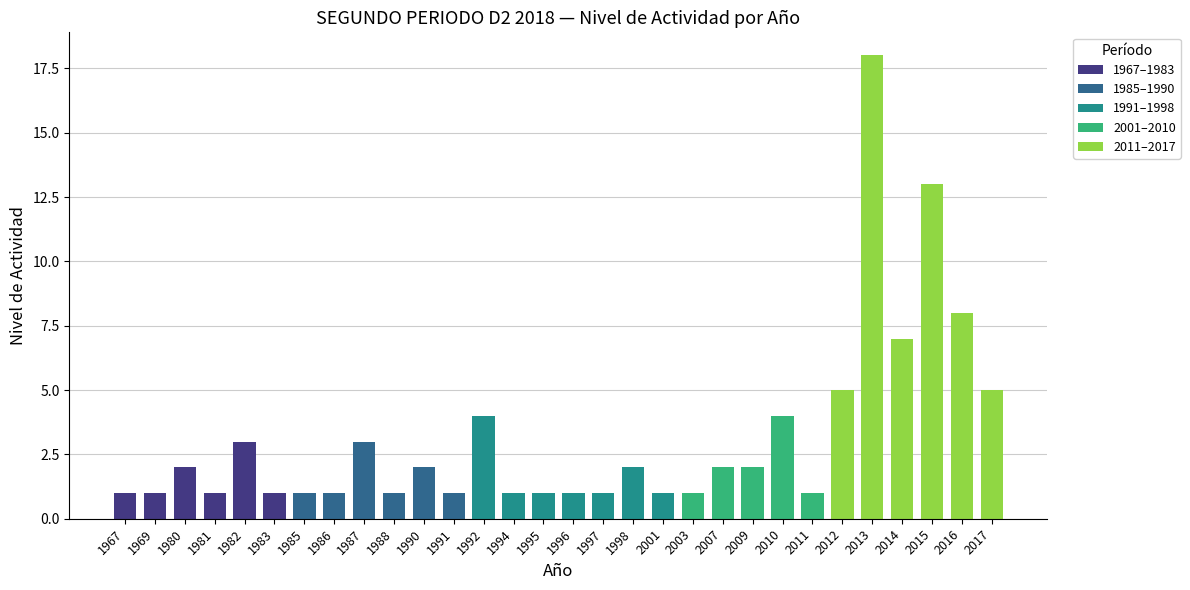

The value at 1990 is 2. True or false?

True